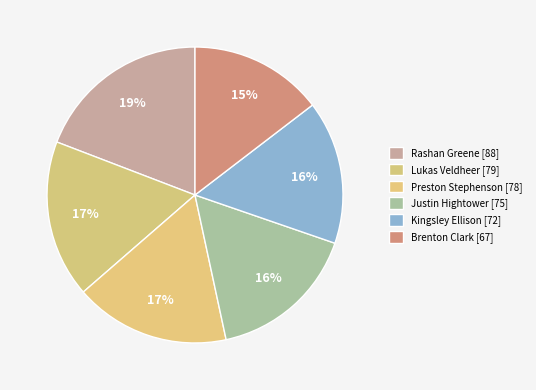

Count the number of slices in the pie.

6